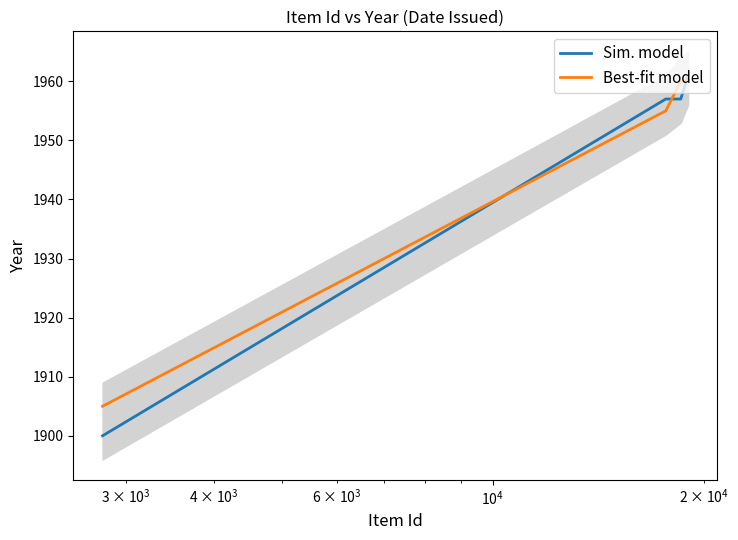

What is the value of the Sim. model point at the 4th from the left?

1961